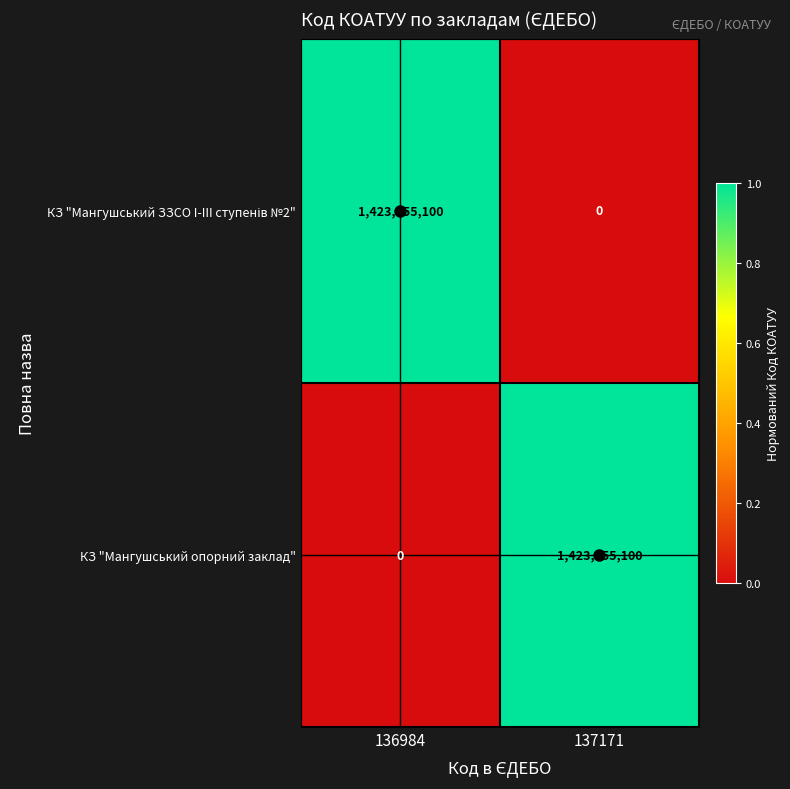

List the labels in order of КЗ "Мангушський опорний заклад" value, largest first.

137171, 136984